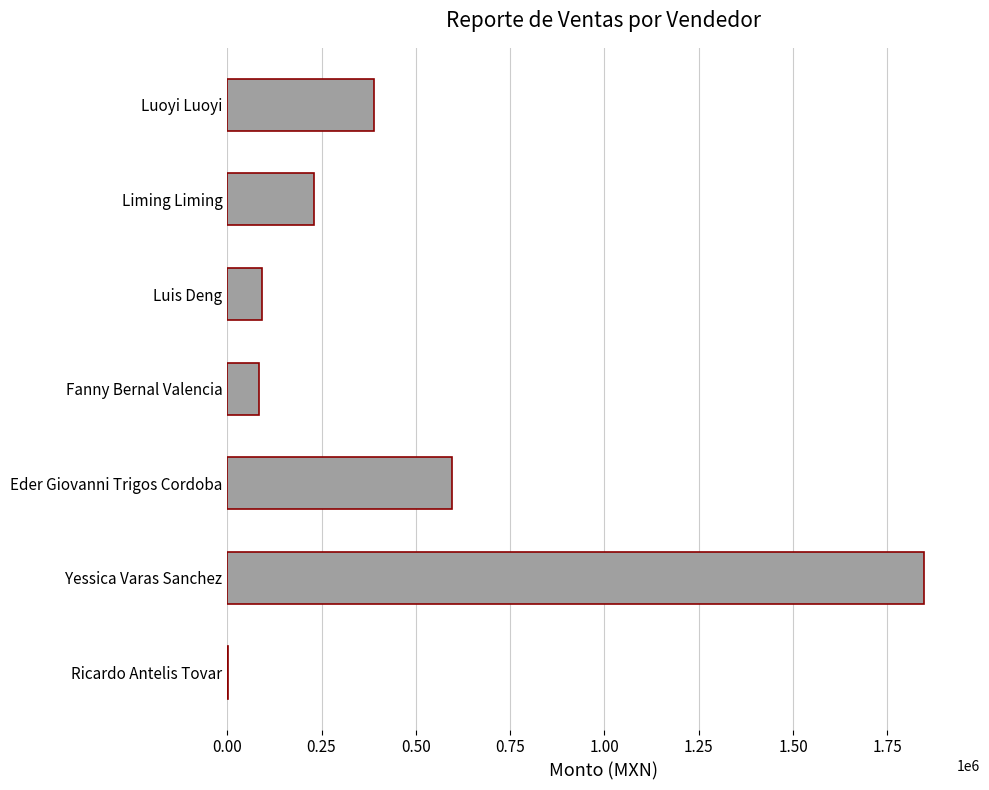

Are the bars grouped side by side (vs. stacked)?

No